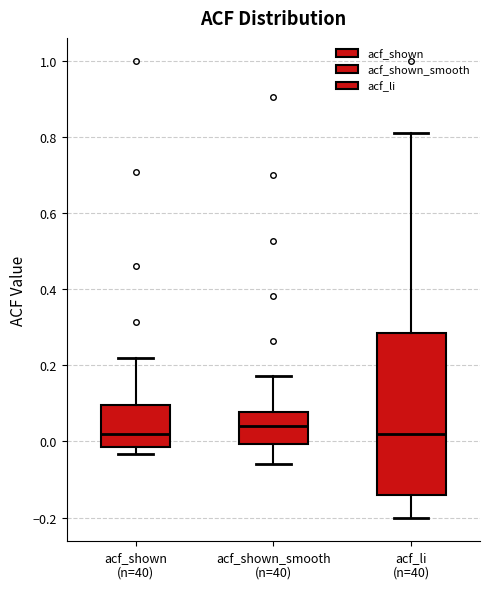

Reading left to right, transcribe this box plot: for each box, give where its median line is, the range the box spans, and where its two whiskers end, as read against the y-axis. The values are not printed on the chart, so give them approximately, as read against the axis.

acf_shown (n=40): median 0.02, box -0.02 to 0.10, whiskers -0.04 to 0.22
acf_shown_smooth (n=40): median 0.04, box 0.00 to 0.08, whiskers -0.06 to 0.18
acf_li (n=40): median 0.02, box -0.14 to 0.28, whiskers -0.20 to 0.80